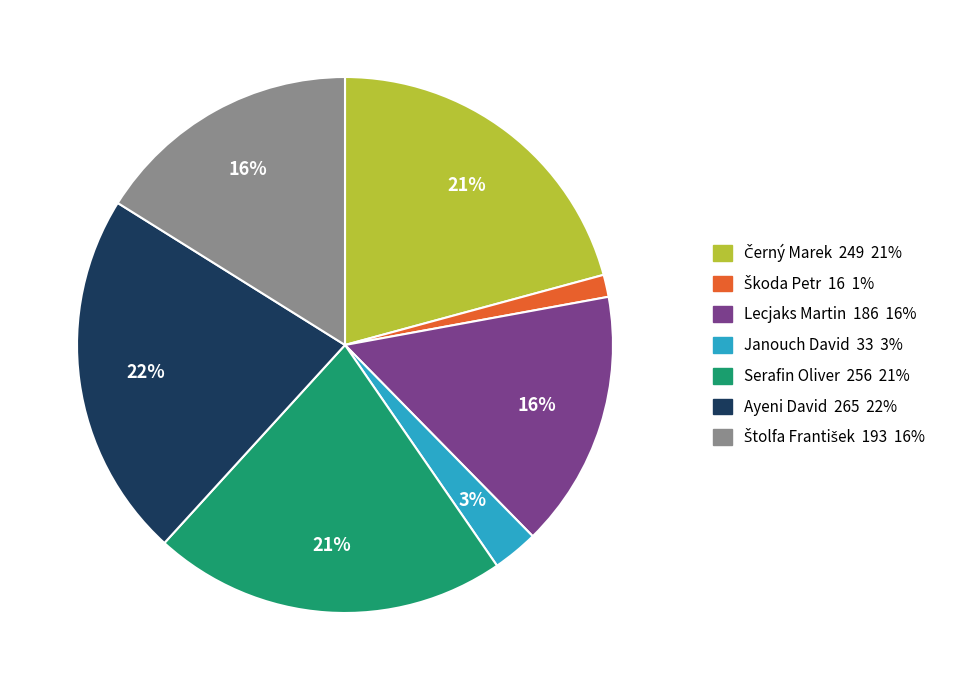

True or false: Ayeni David accounts for 22% of the total.

True